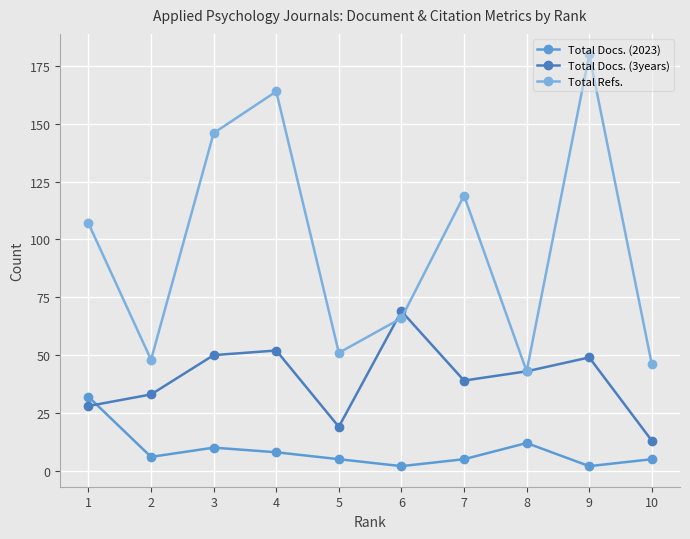

Count the number of categories in the chart.

10